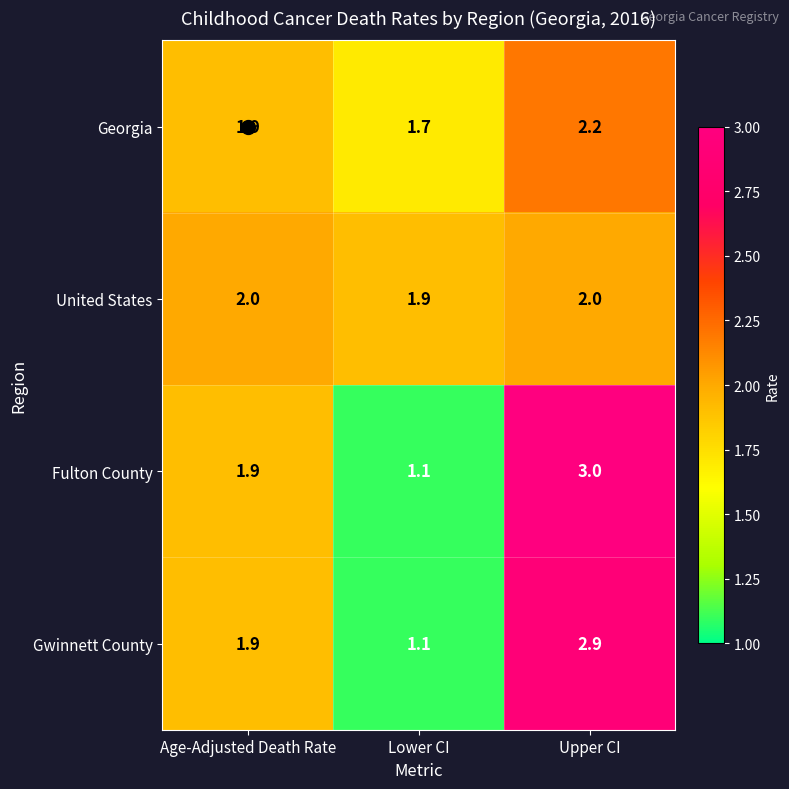

Which series has the widest spread of values?

Fulton County